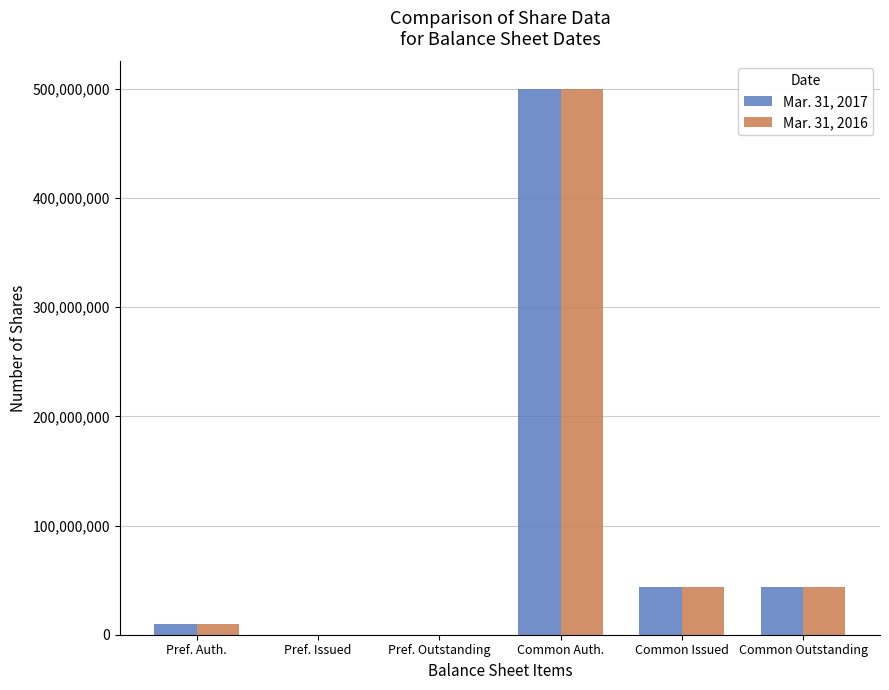

At which category is the sum across all series the highest?

Common Auth.